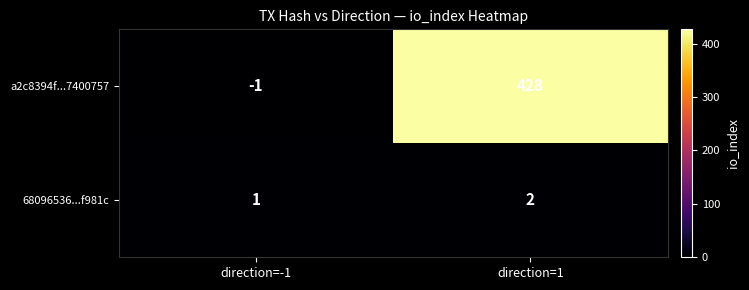

Rank the series by their maximum value, from highest to lowest.

a2c8394f...7400757, 68096536...f981c